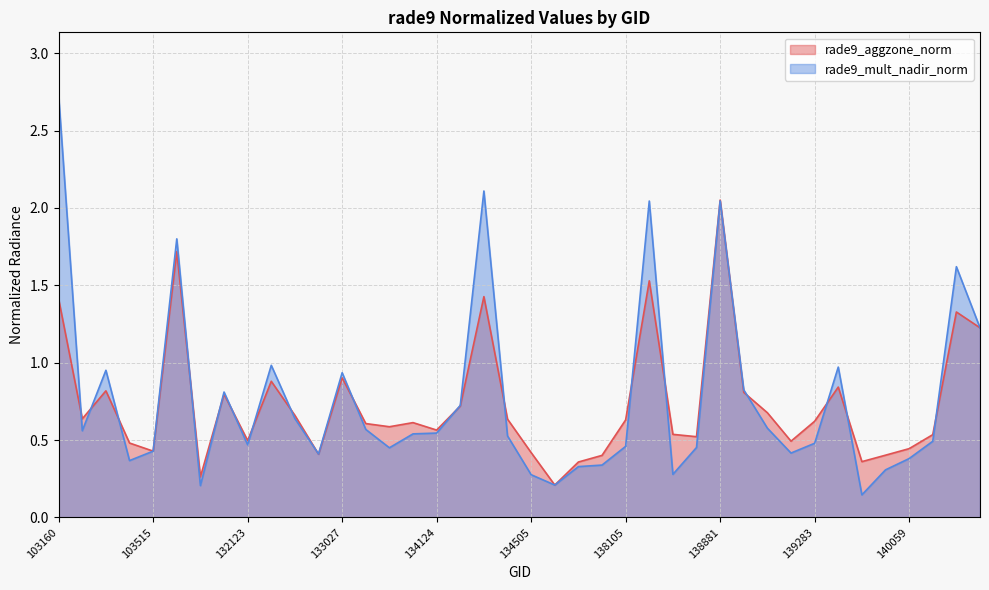

What is the value of the rade9_mult_nadir_norm point at the 16th from the left?

0.5